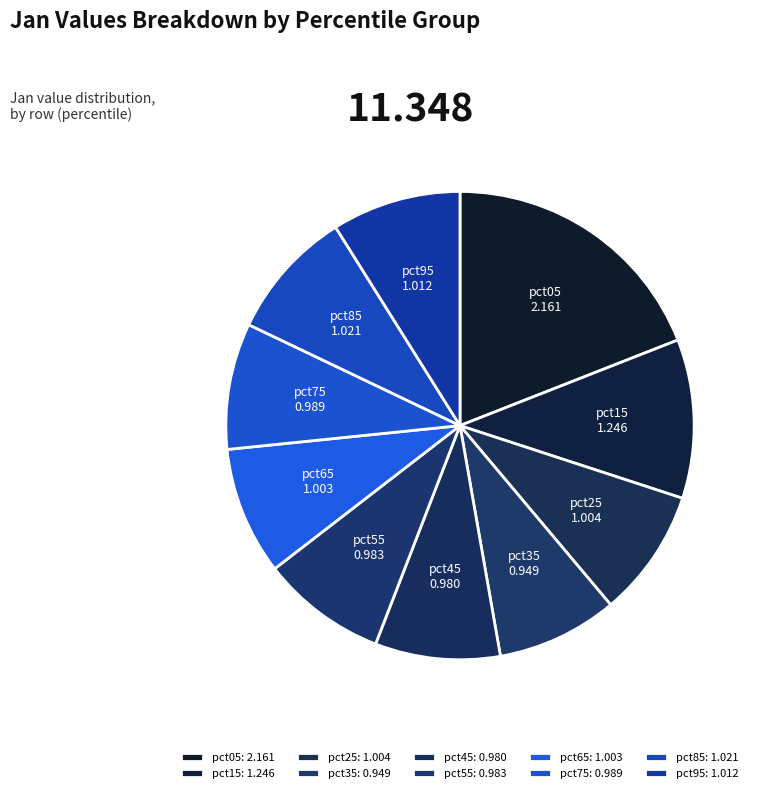

Is pct15 the majority of the pie?

No